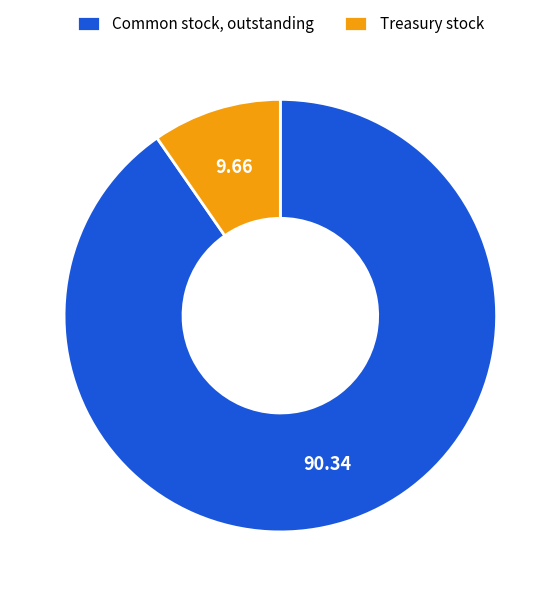

What is the smallest slice in the pie chart?

Treasury stock